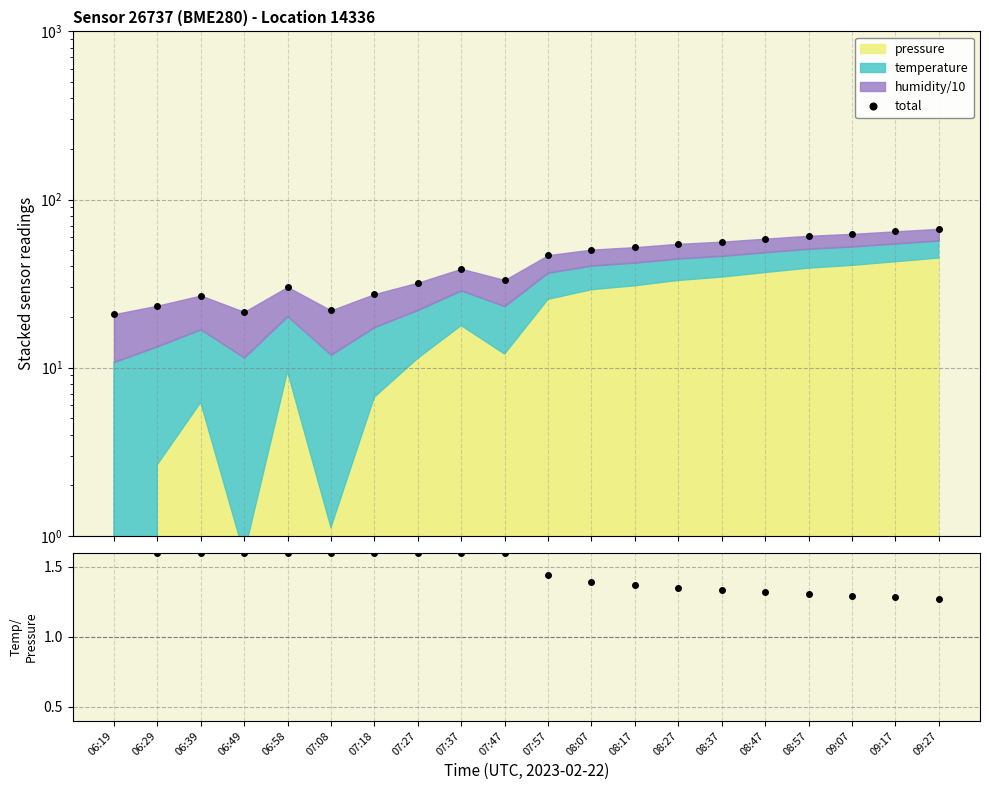

List the labels in order of temp/pressure ratio value, smallest first.

09:27, 09:17, 09:07, 08:57, 08:47, 08:37, 08:27, 08:17, 08:07, 07:57, 06:19, 06:29, 06:39, 06:49, 06:58, 07:08, 07:18, 07:27, 07:37, 07:47